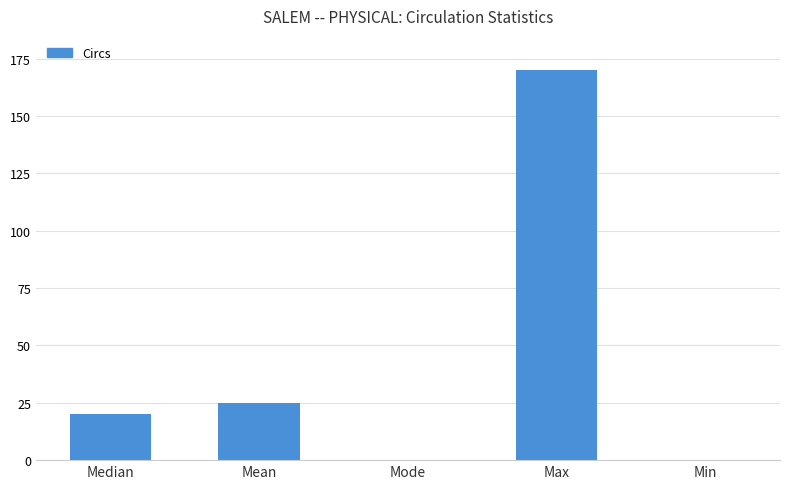

What is the sum of the values at Max and Median?

190